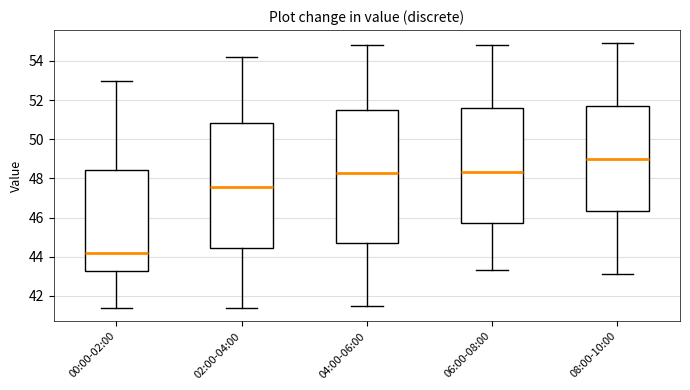

Which box is the tallest, from its lower edge to its upper edge?

04:00-06:00